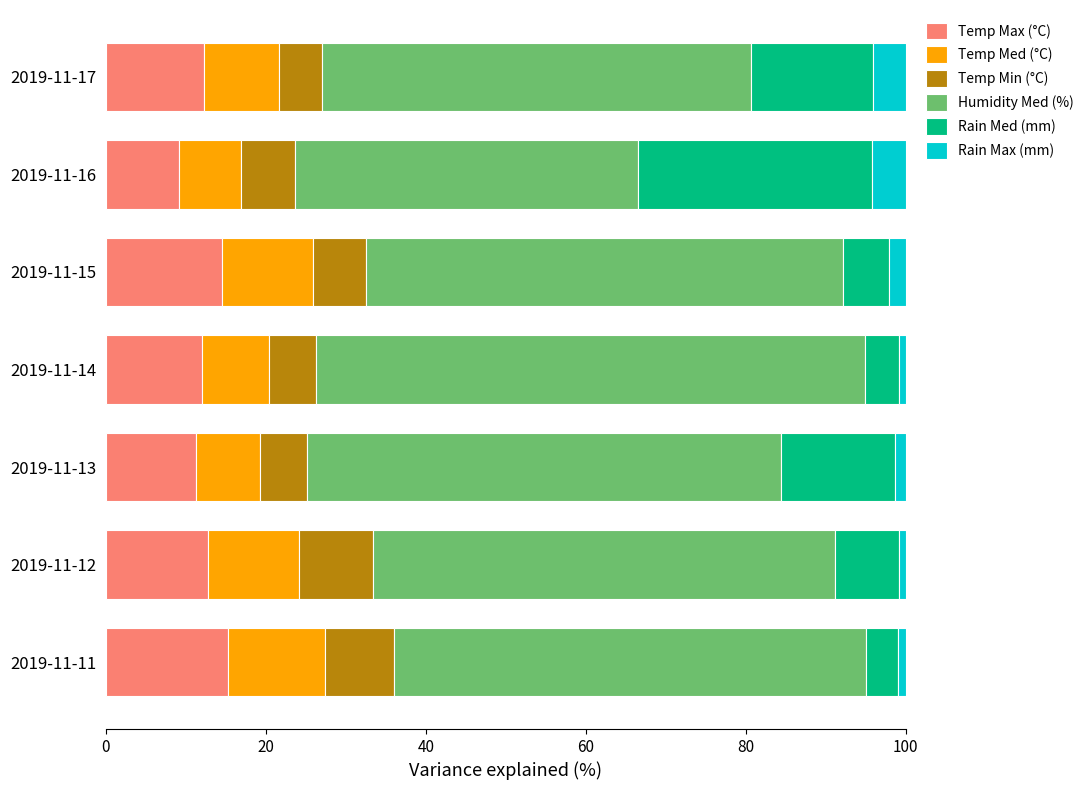

What is the average value of the Temp Max (°C) series?

12.5